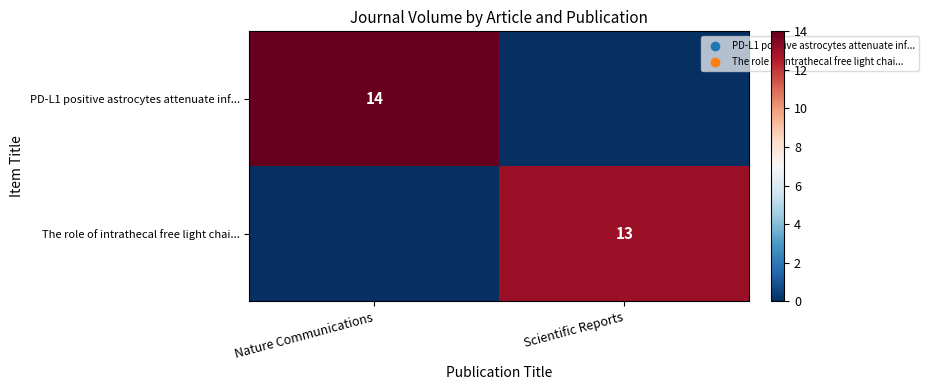

Is the value of The role of intrathecal free light chai... at Scientific Reports greater than the value of PD-L1 positive astrocytes attenuate inf... at Nature Communications?

No